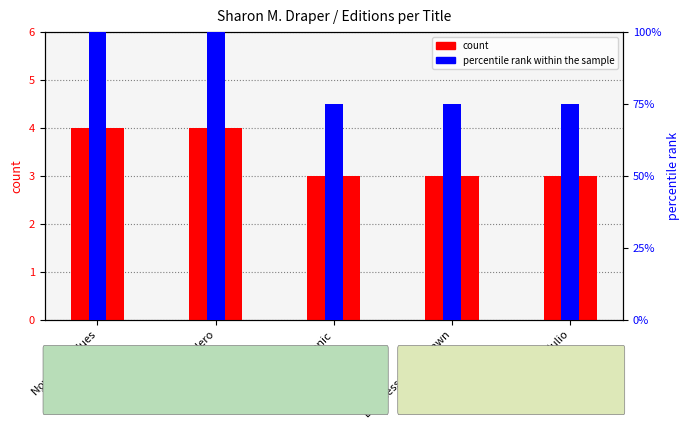

The percentile rank within the sample series shows 29 at Romiette and Julio. True or false?

False